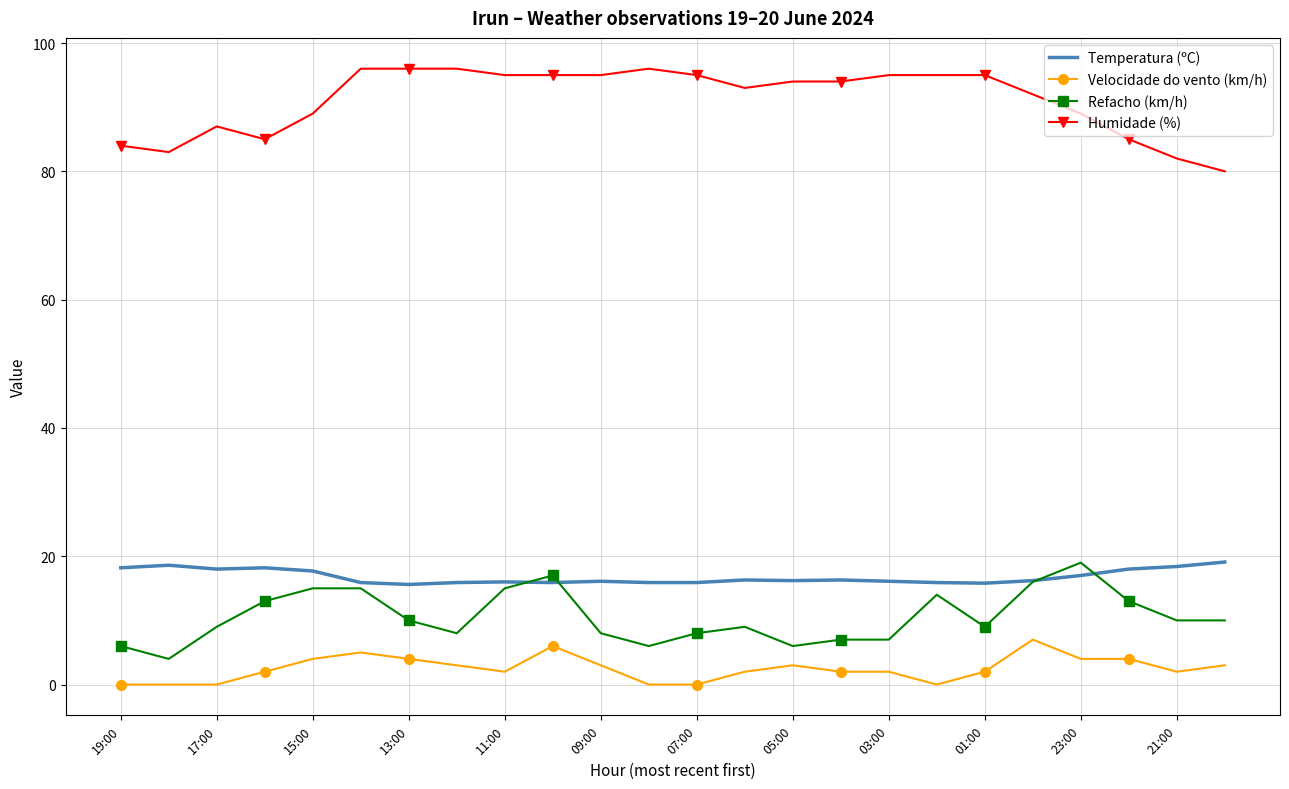

What is the highest value of the Temperatura (ºC) series?

19.1